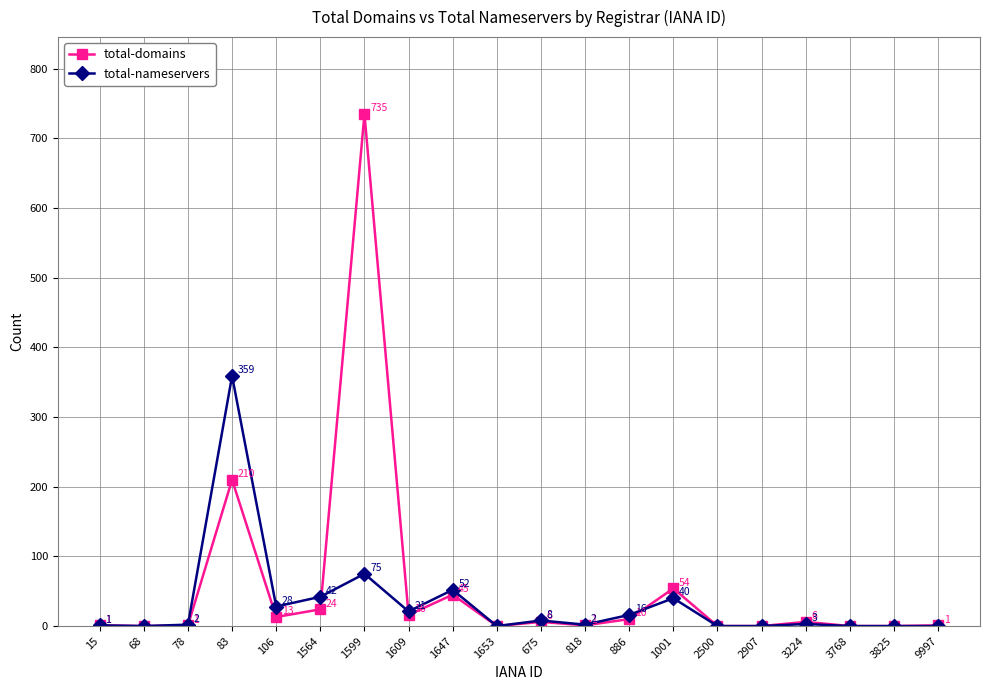

Is it true that total-nameservers equals 2 at 78?

True